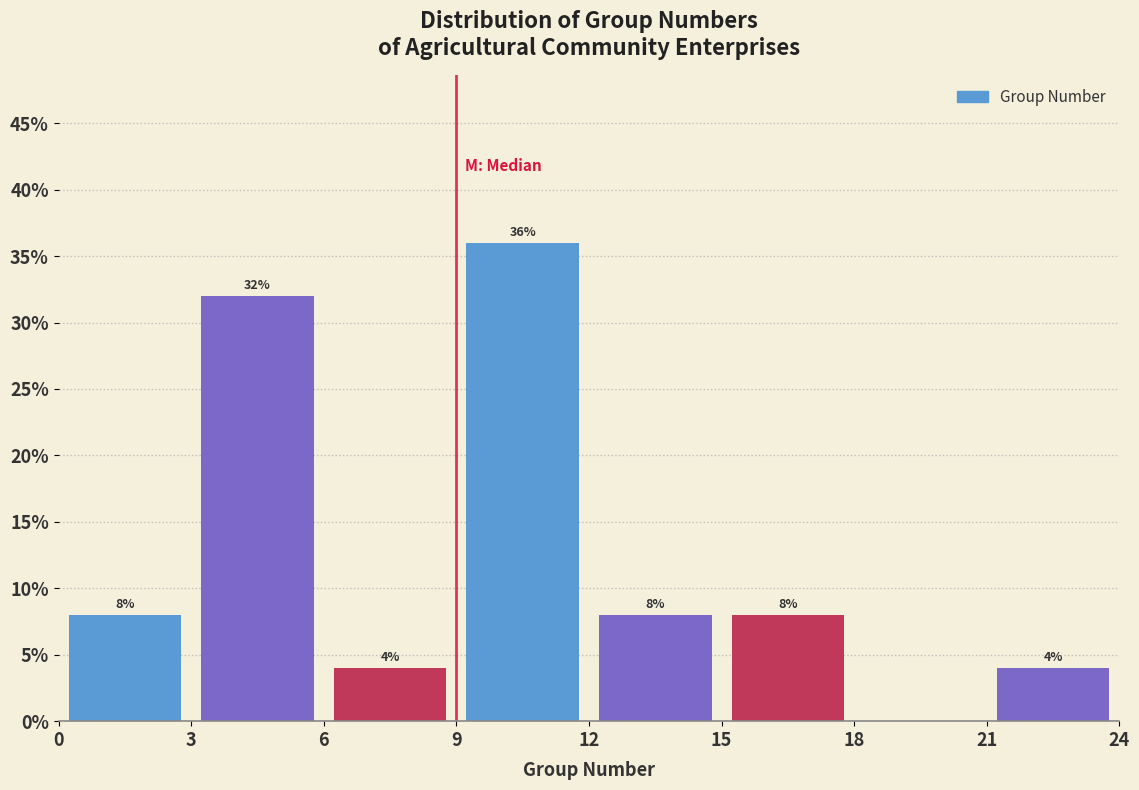

Which range on the x-axis has the tallest bar?

9 to 12